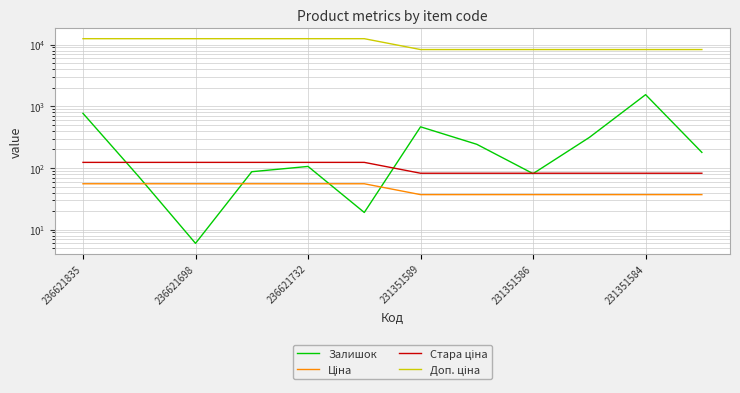

What is the total value across all series at 11?

8620.2